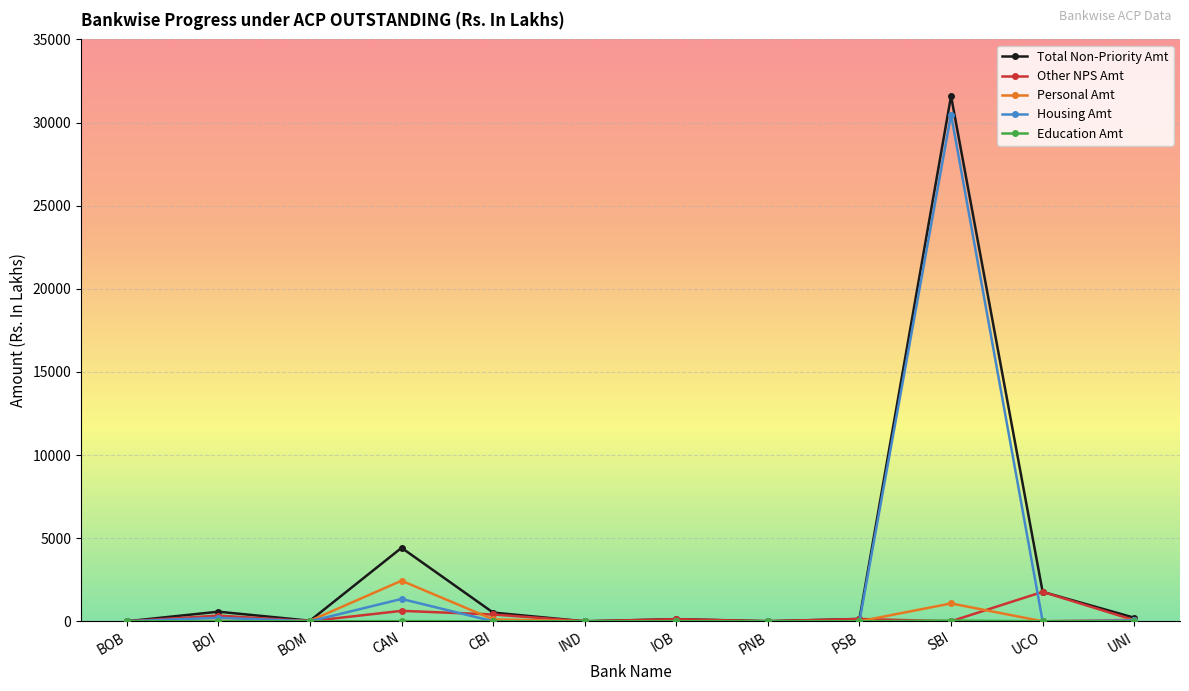

True or false: Other NPS Amt has more than 0 interior local peaks.

True